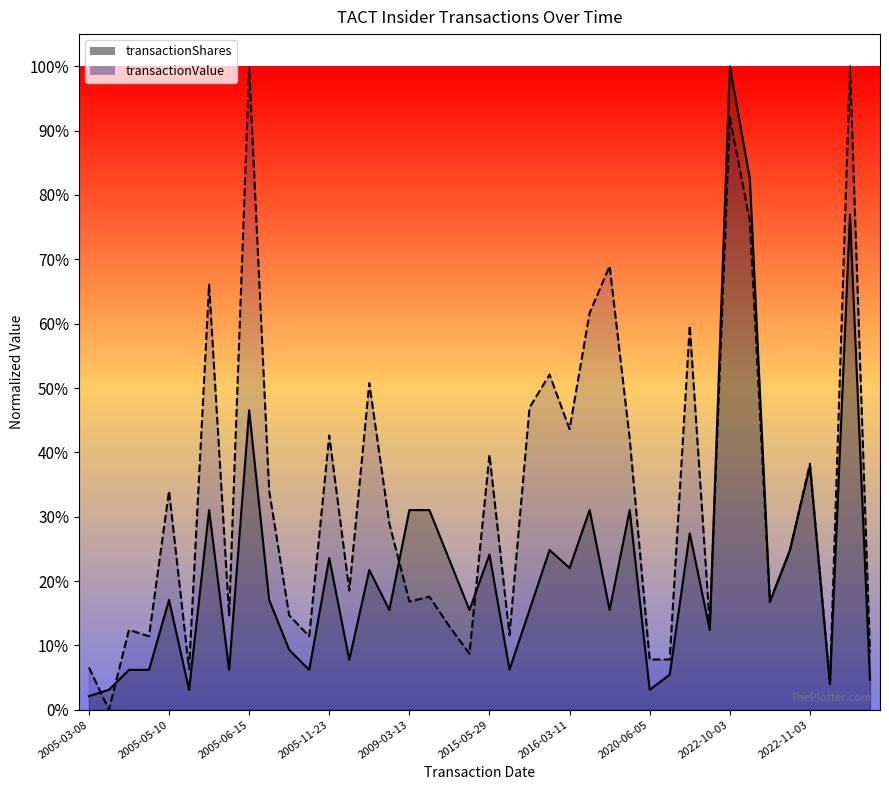

What is the label of the 32nd point from the right?

2005-06-15